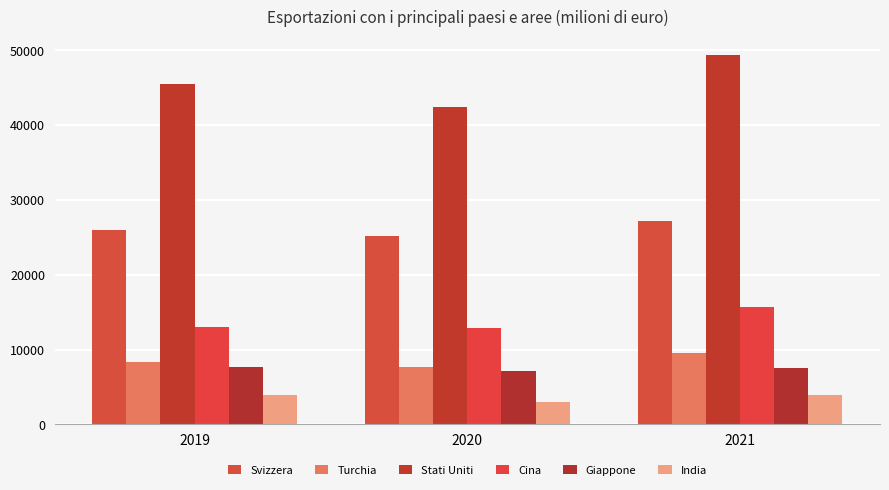

Reading right to left, extract all data points from this chart.

Svizzera: 2021=27216.6	2020=25211.0	2019=25989.6
Turchia: 2021=9523.4	2020=7715.5	2019=8346.0
Stati Uniti: 2021=49348.5	2020=42432.7	2019=45536.2
Cina: 2021=15657.3	2020=12850.8	2019=12969.3
Giappone: 2021=7550.0	2020=7117.7	2019=7711.1
India: 2021=3878.6	2020=3027.6	2019=3991.9